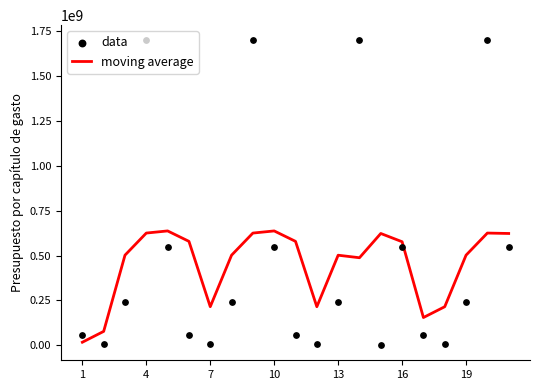

Which series contains the highest Y value?

data